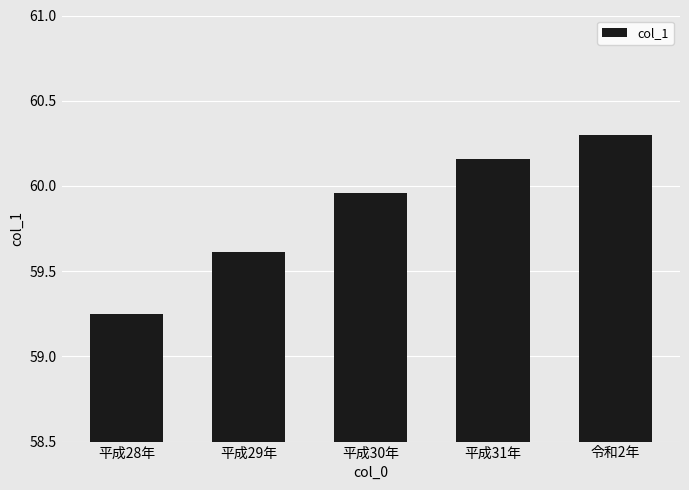

List the labels in order of value, smallest first.

平成28年, 平成29年, 平成30年, 平成31年, 令和2年